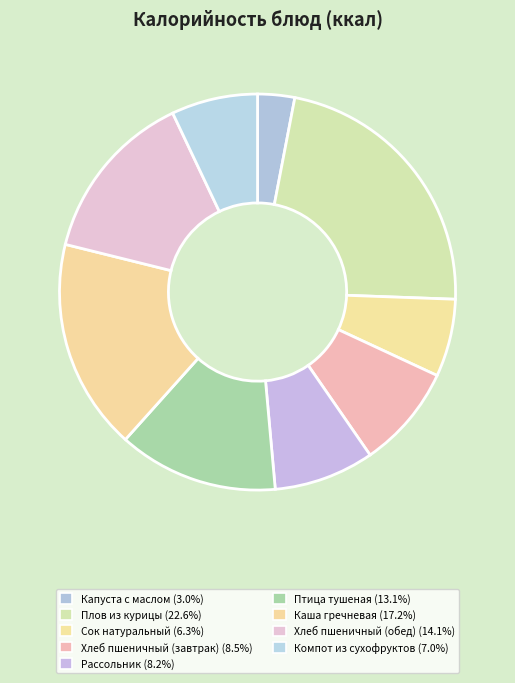

To the nearest percent, what portion does Сок натуральный represent?

6%